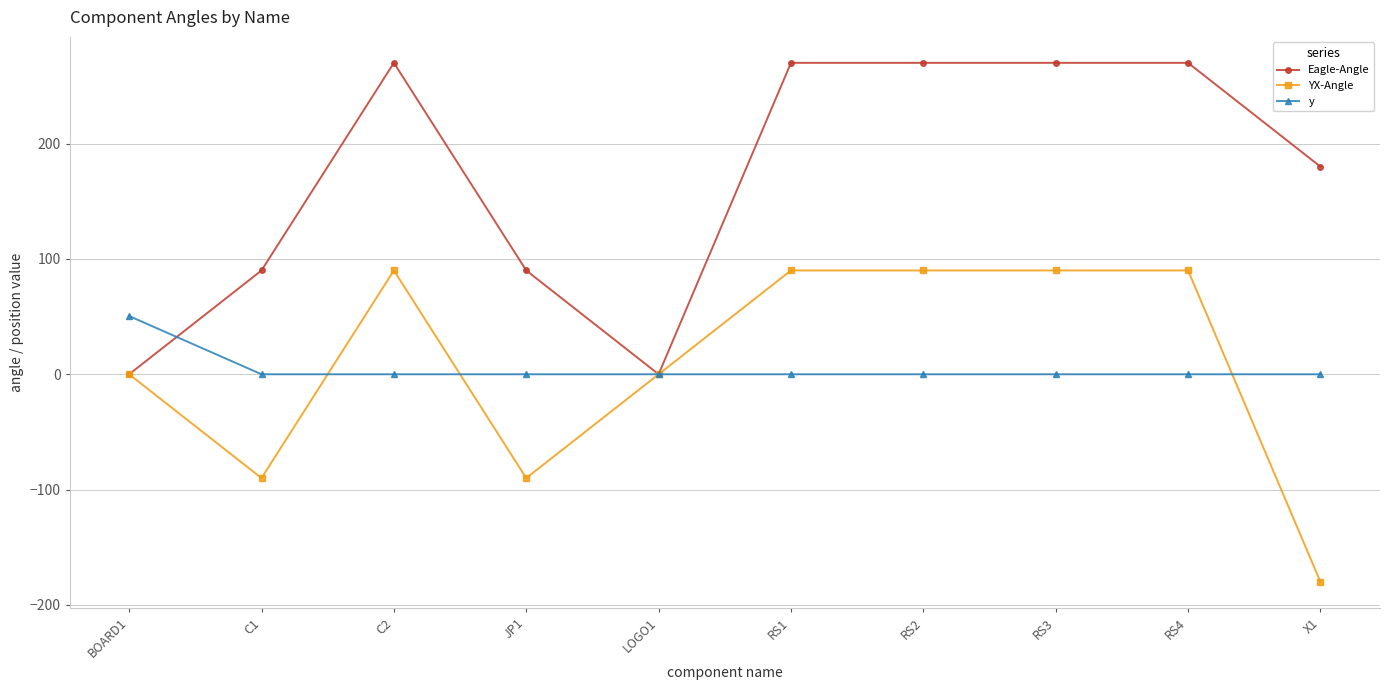

What is the minimum value for YX-Angle?

-180.0